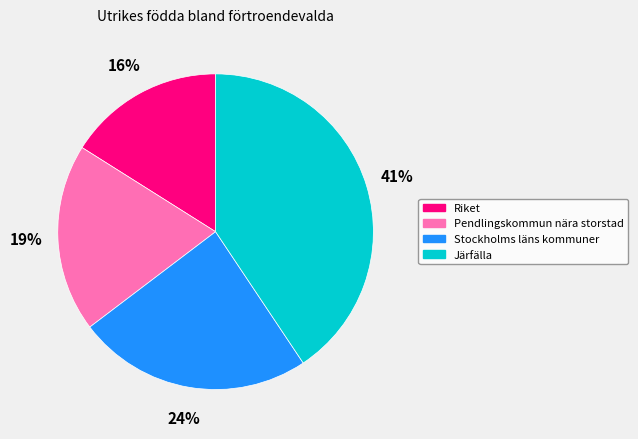

Is the sum of Järfälla and Riket greater than half?

Yes